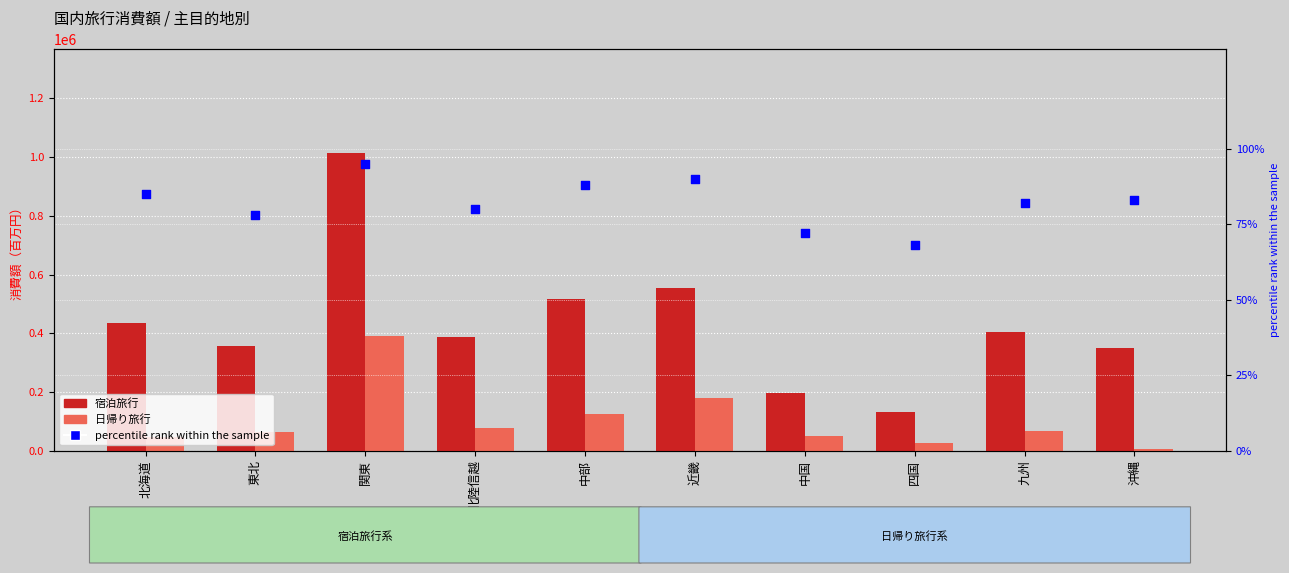

What are all the series names shown in the legend?

宿泊旅行, 日帰り旅行, percentile rank within the sample